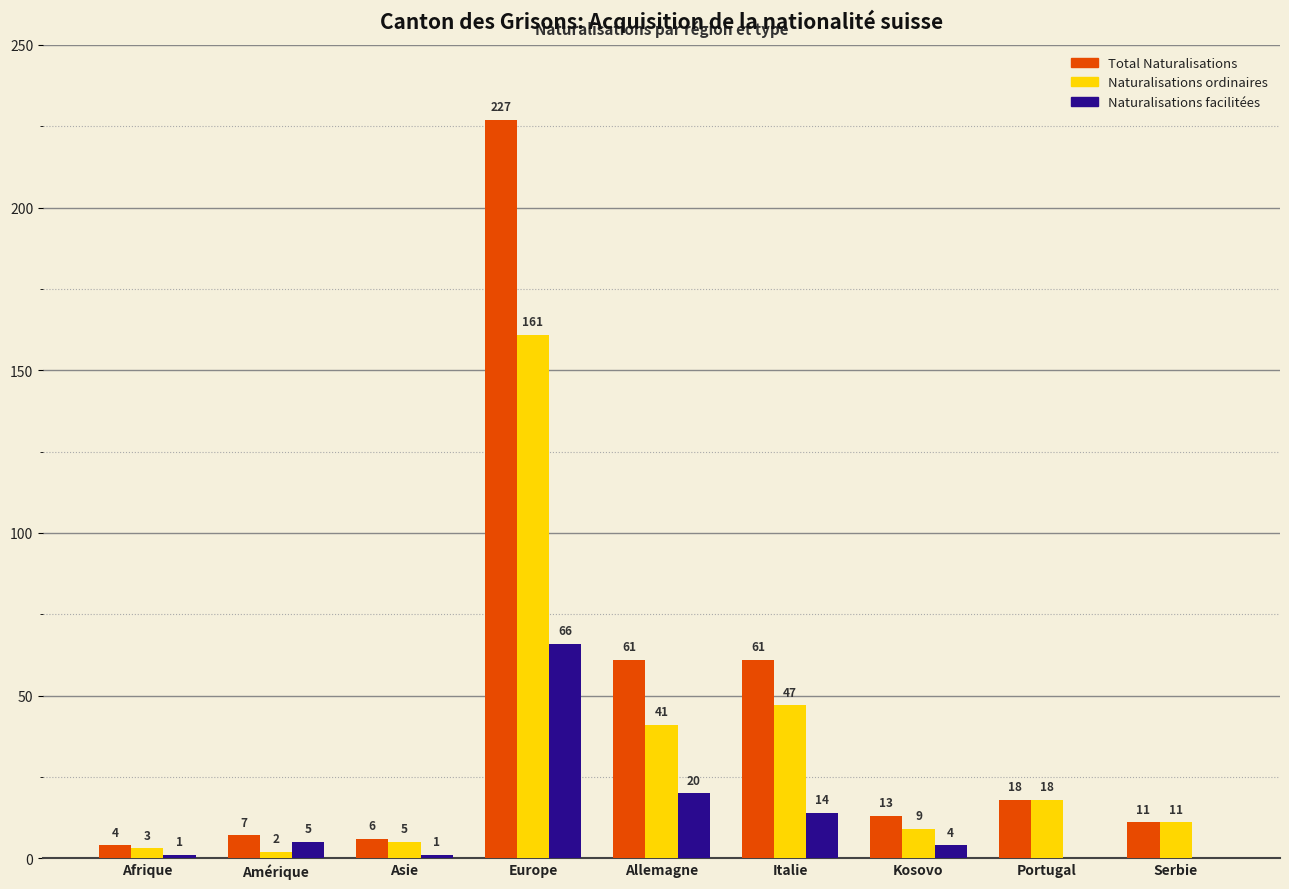

Between Europe and Serbie, which series saw the biggest shift?

Total Naturalisations